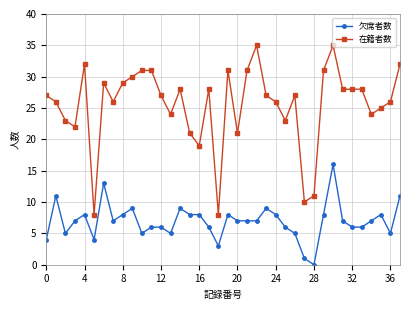

True or false: 欠席者数 has more than 2 points higher than both neighbors.

True